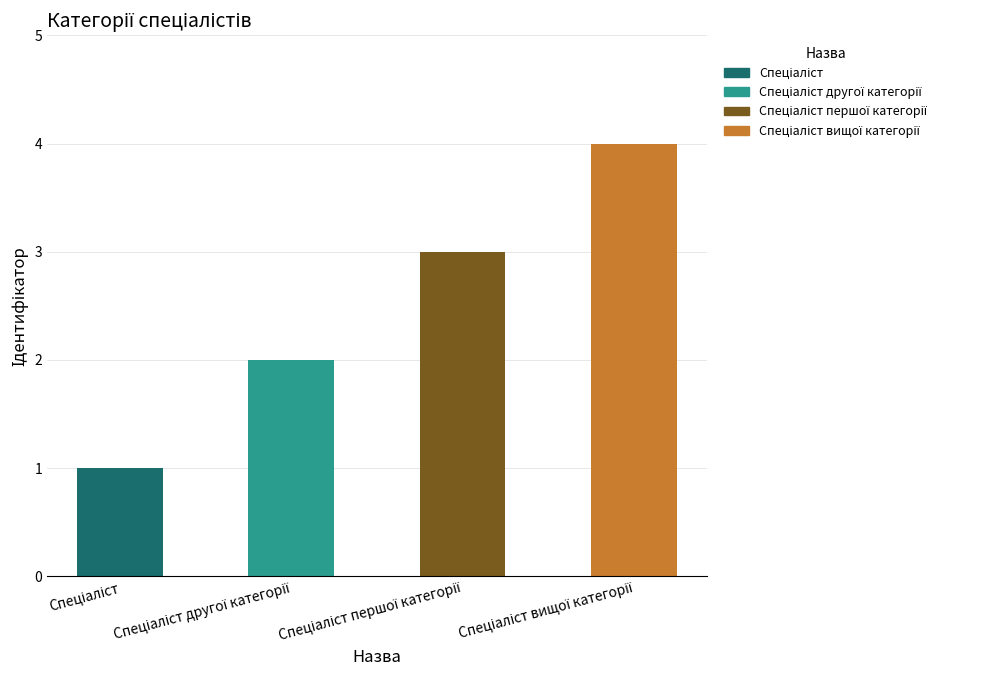

Which category has the highest value across all series?

Спеціаліст вищої категорії